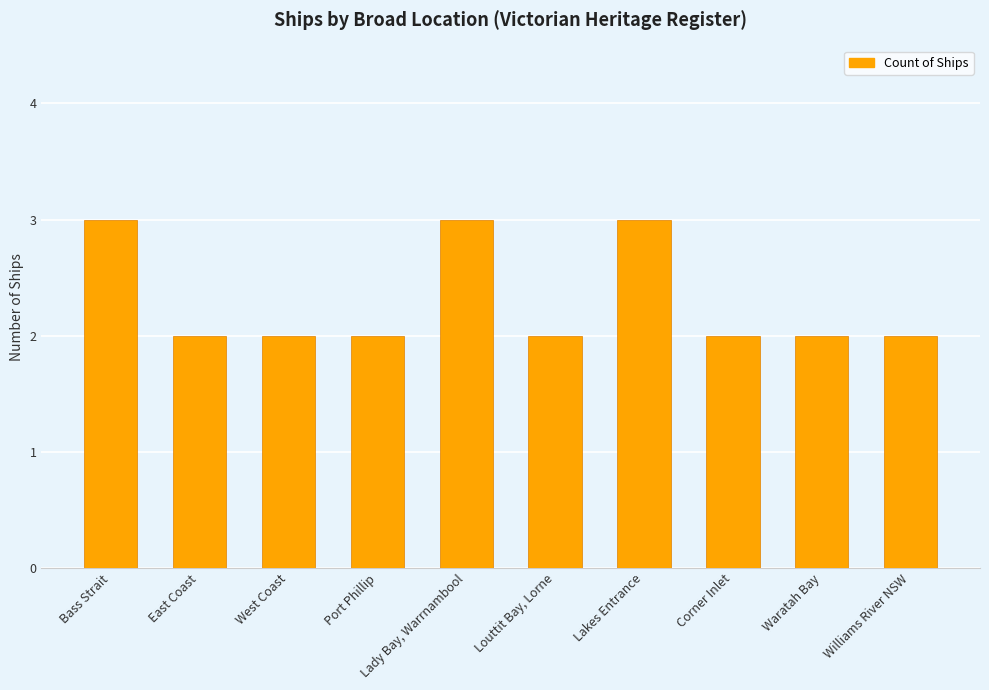

What value does the data have at Bass Strait?

3